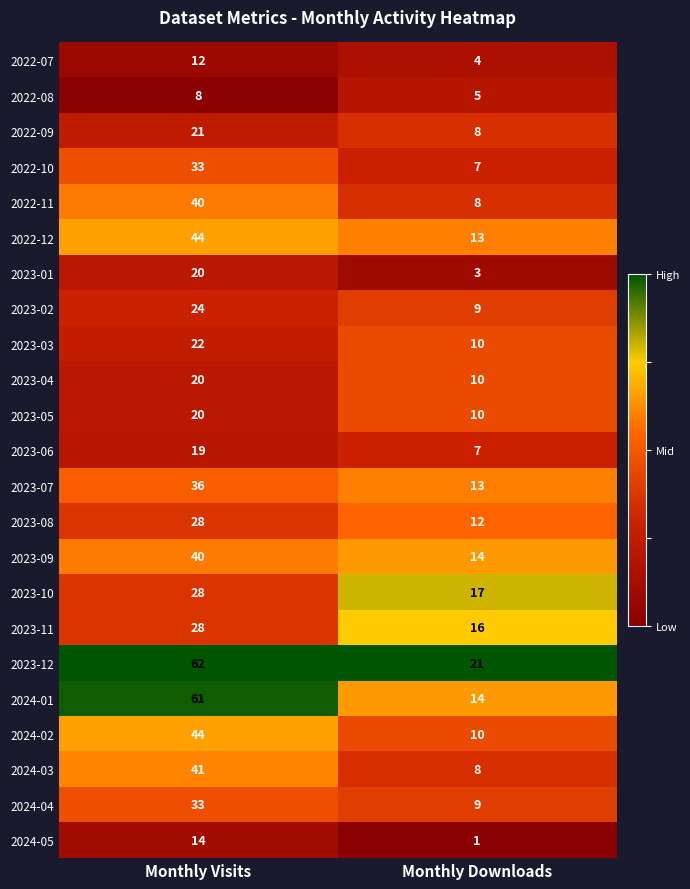

What is the total value across all series at Monthly Visits?

698